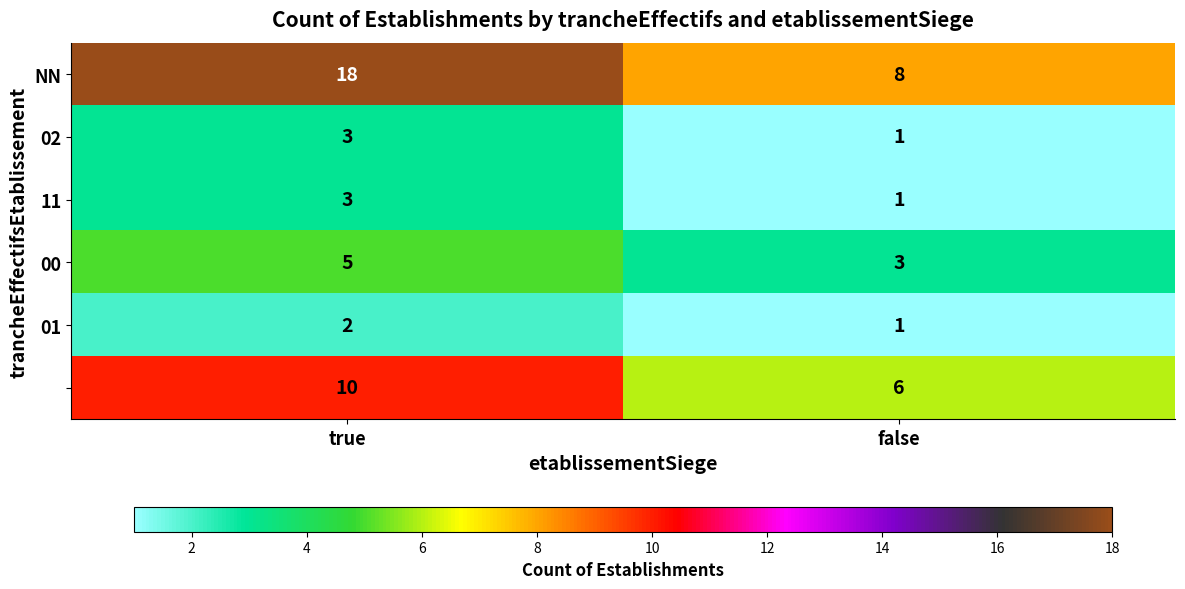

What is the total value across all series at true?

41